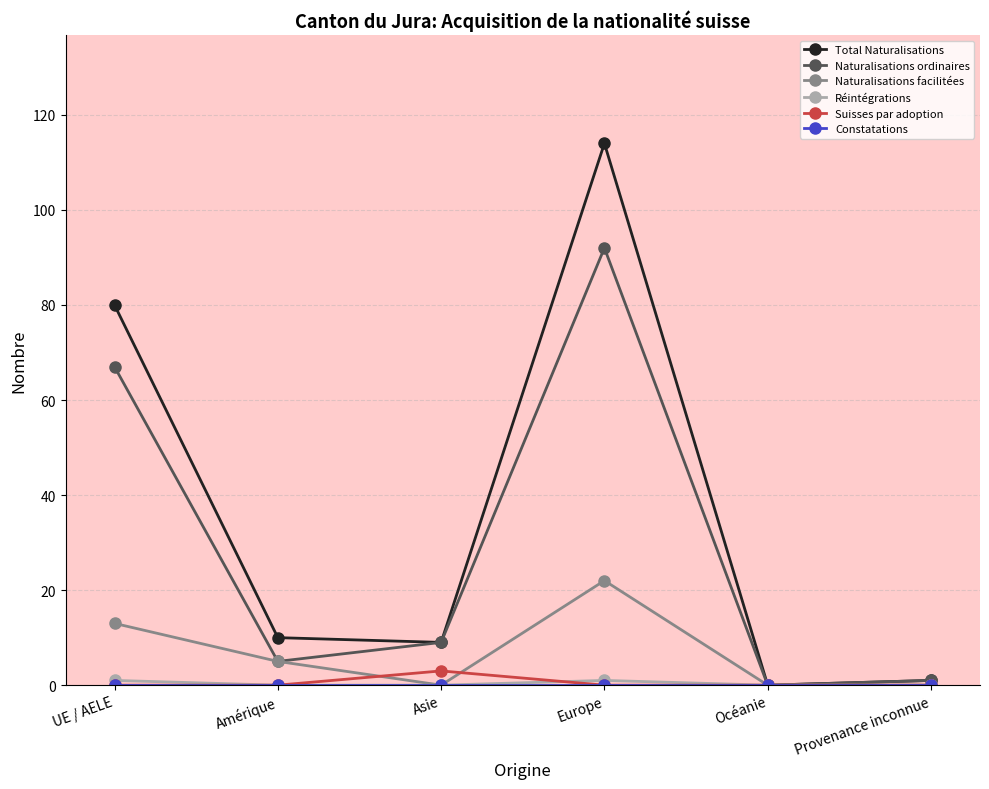

What is the average value of the Naturalisations ordinaires series?

29